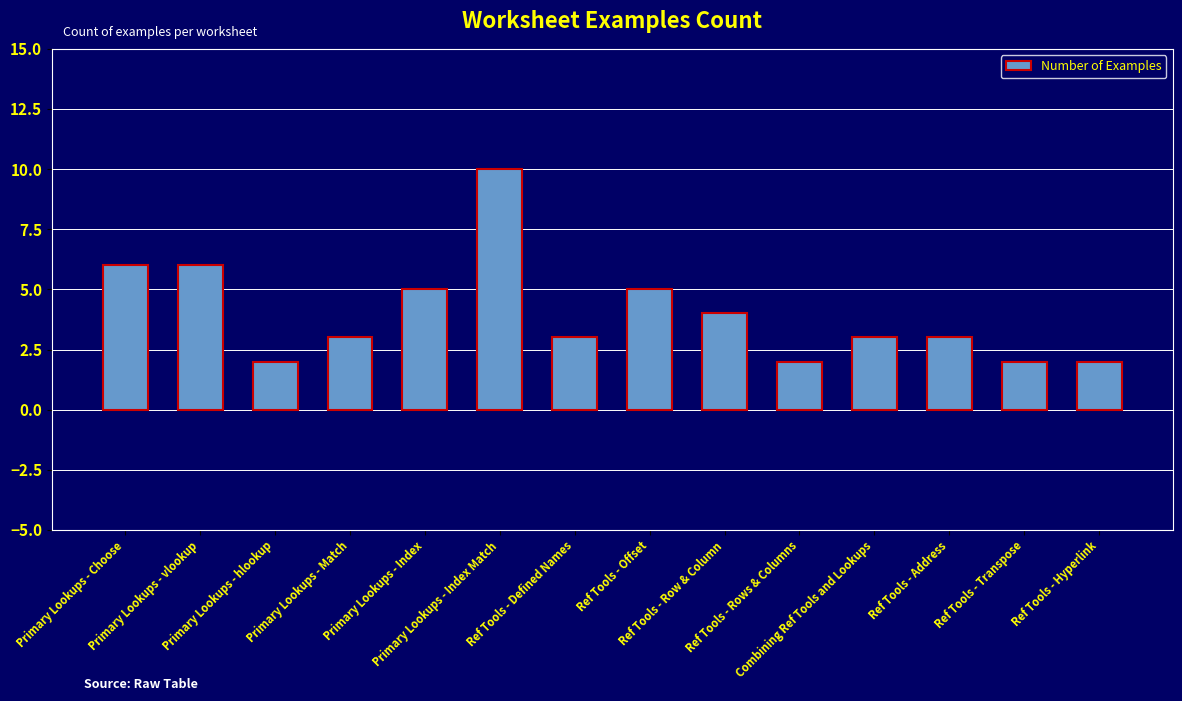

Count the number of categories in the chart.

14